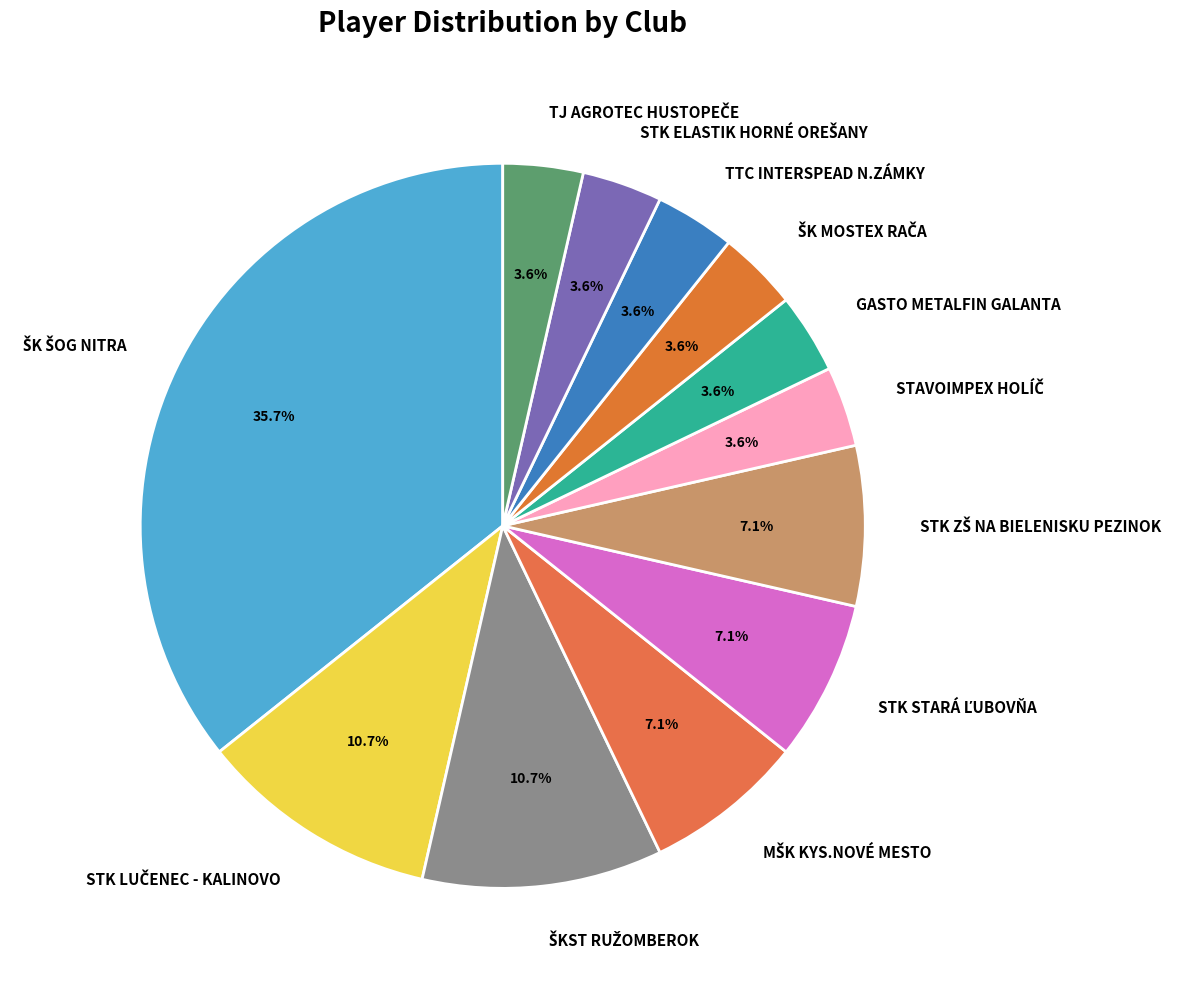

Is there any slice that represents more than half of the pie?

No